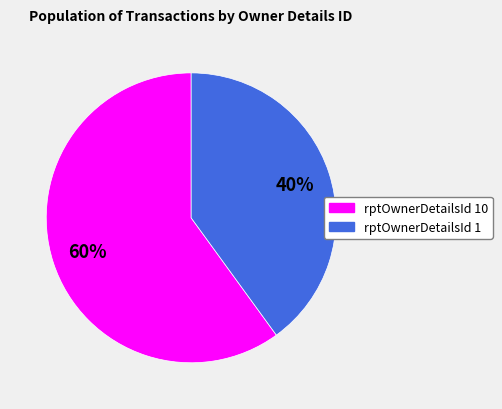

To the nearest percent, what is the average slice percentage?

50%